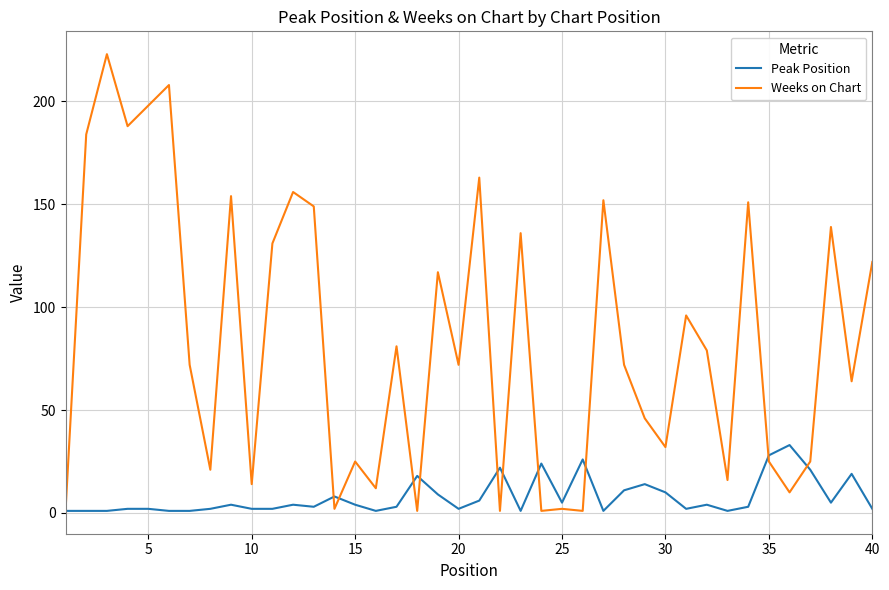

Rank the series by their average value, from highest to lowest.

Weeks on Chart, Peak Position